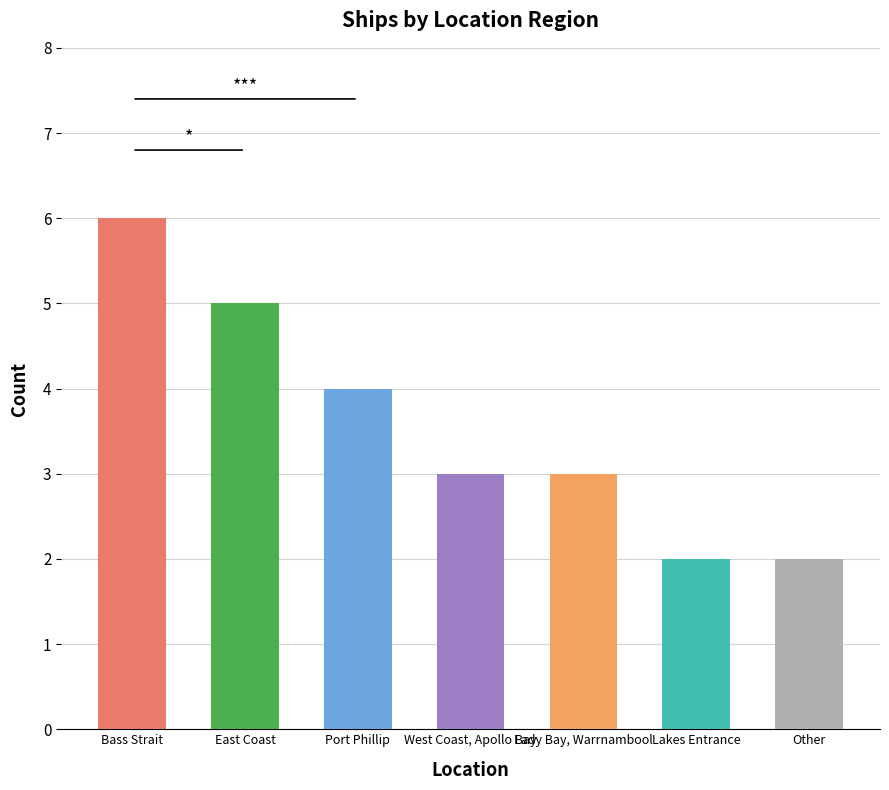

What is the change in value from Bass Strait to East Coast?

-1